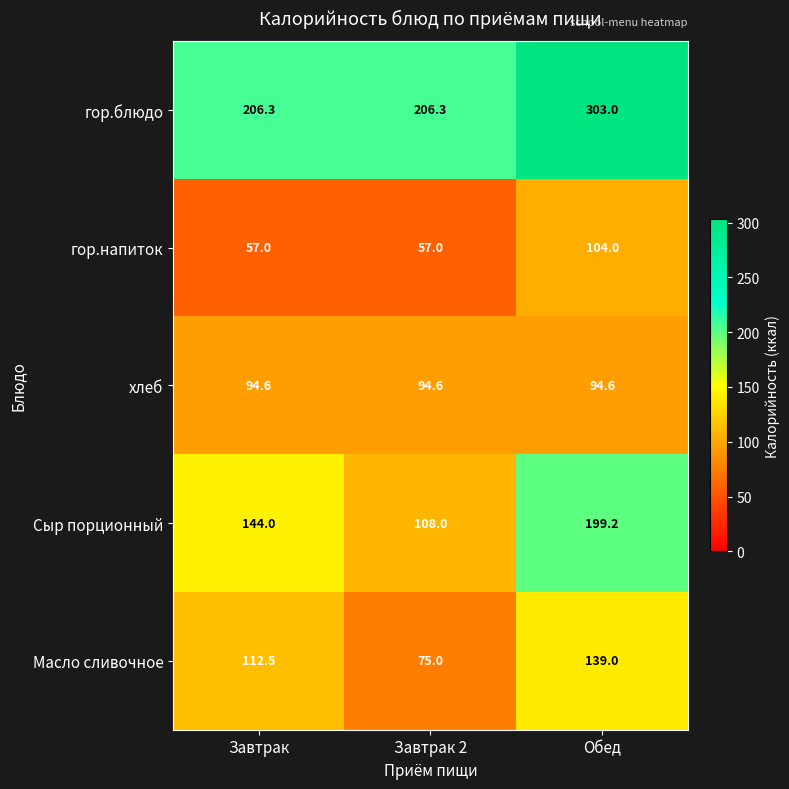

Which category has the highest value across all series?

Обед